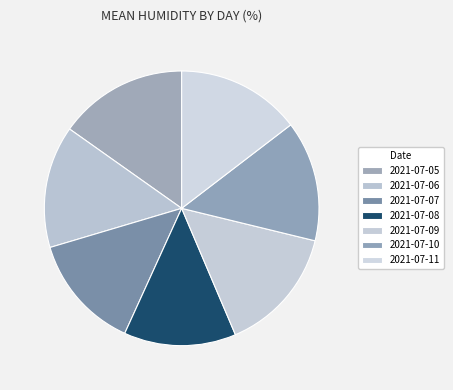

Is there a majority slice in this chart?

No